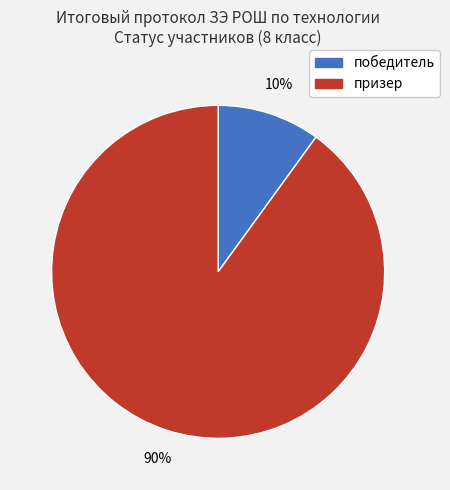

To the nearest percent, what is the difference between the победитель and призер slice percentages?

80%